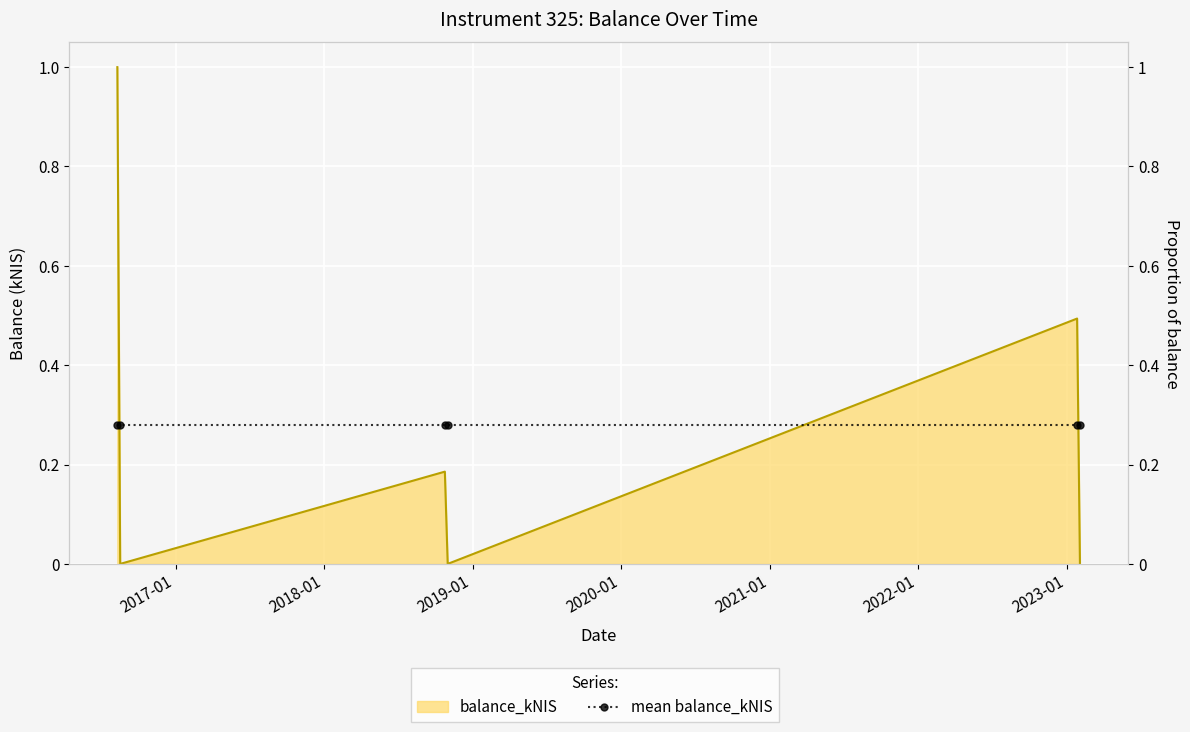

How many lines are shown in the chart?

1